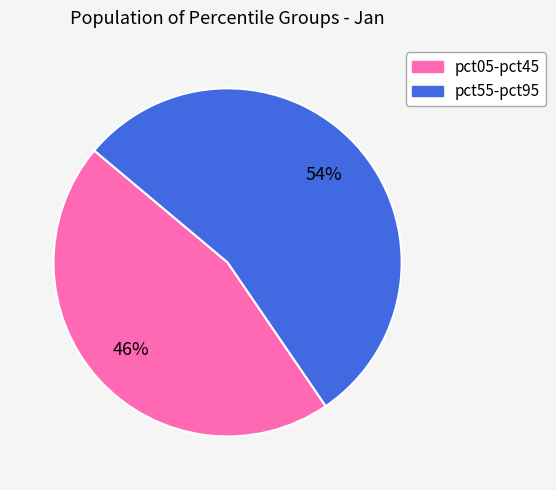

To the nearest percent, what is the average slice percentage?

50%